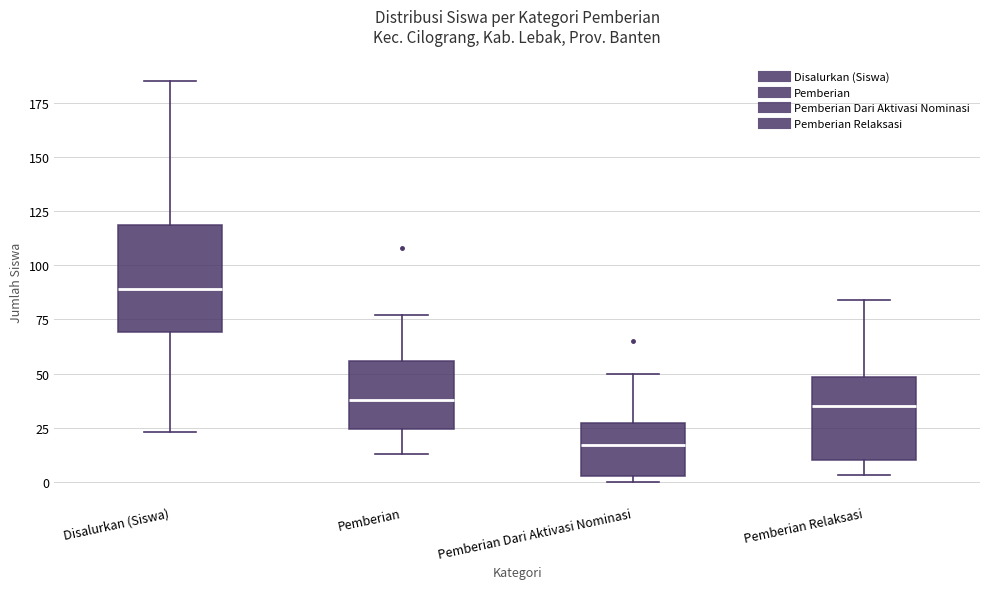

Where does the upper whisker of the box for Pemberian Dari Aktivasi Nominasi end on the y-axis? The values are not printed on the chart, so give them approximately, as read against the axis.

50